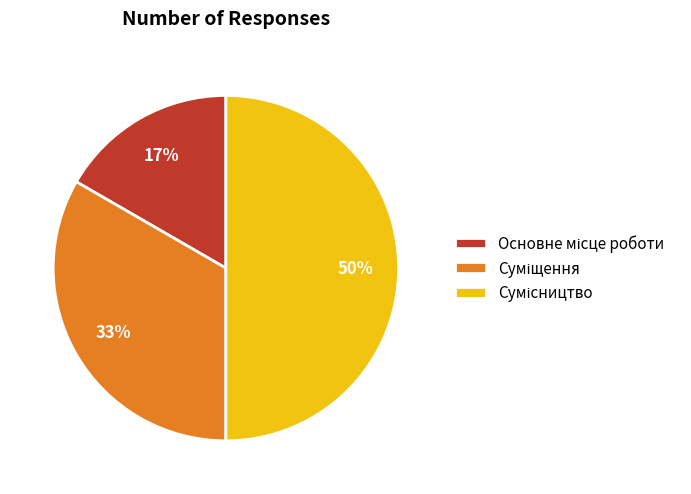

To the nearest percent, what is the difference between the largest and smallest slice percentages?

33%